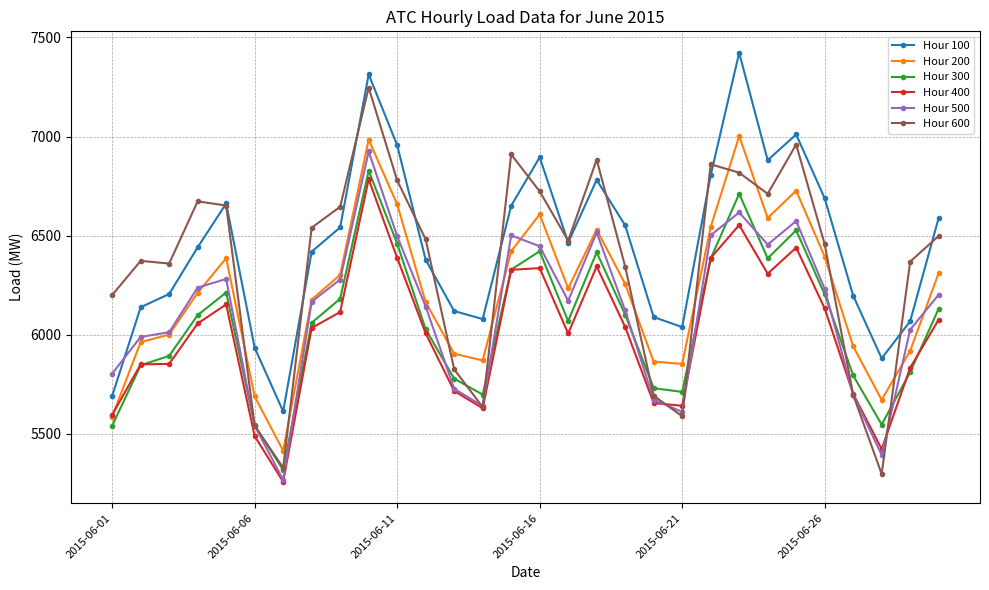

What is the value of the Hour 500 point at the 9th from the left?

6278.2